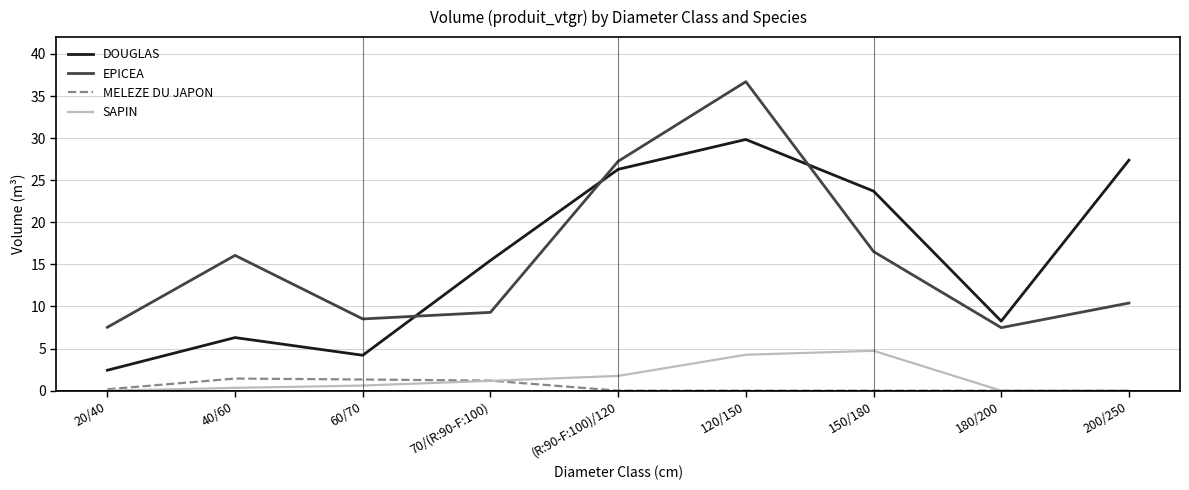

At which label does DOUGLAS first exceed 15?

70/(R:90-F:100)